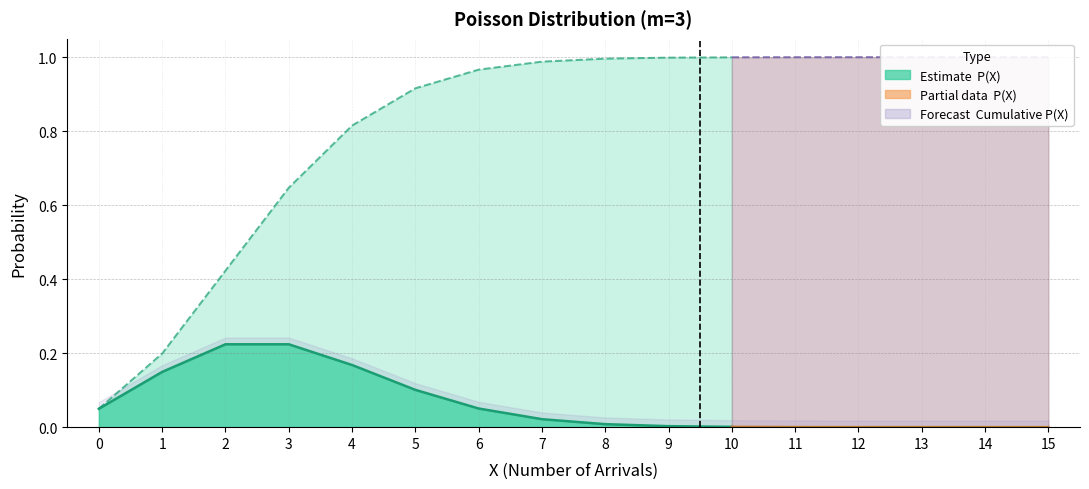

True or false: P(X) has a value of 0.0 at 13.

False